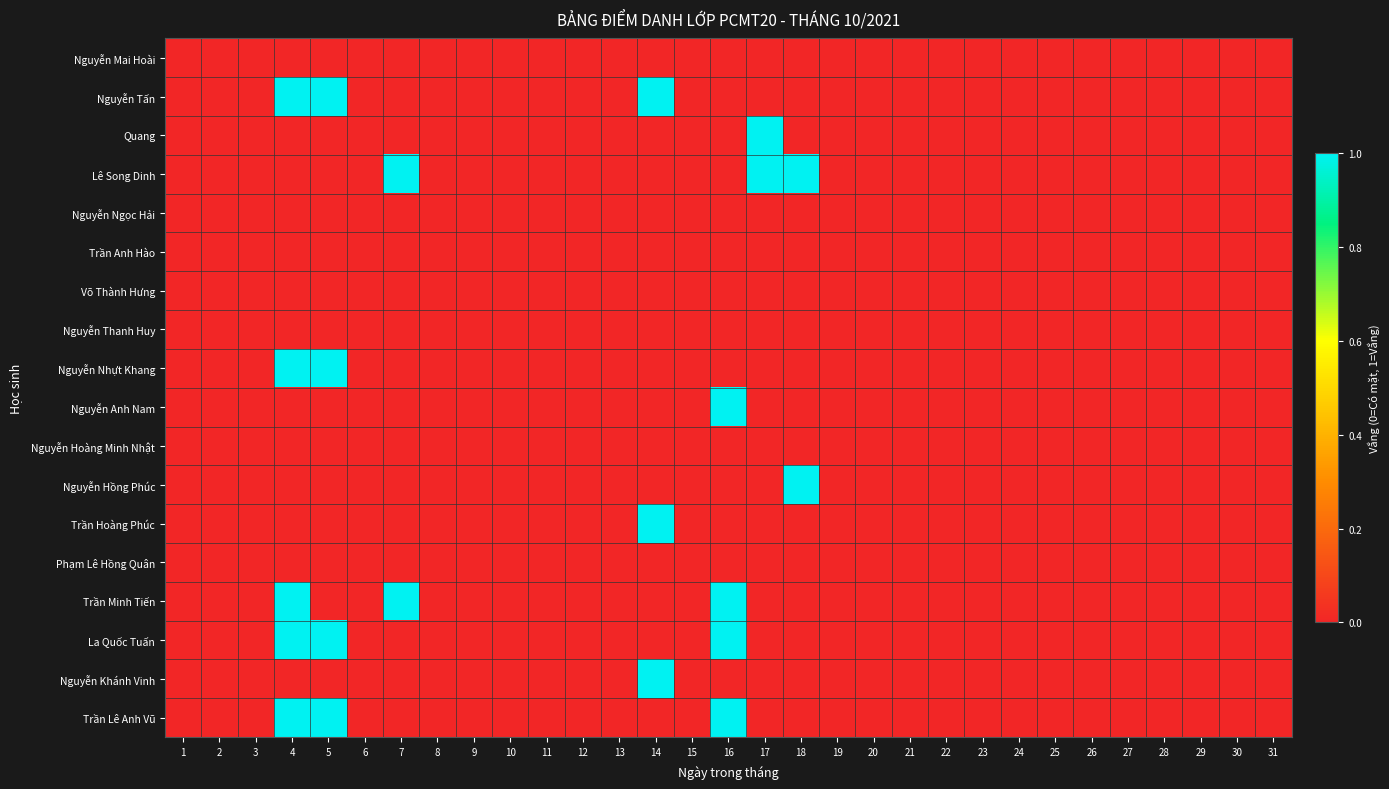

List the series in order of their peak value, highest first.

Nguyễn Tấn, Quang, Lê Song Dinh, Nguyễn Nhựt Khang, Nguyễn Anh Nam, Nguyễn Hồng Phúc, Trần Hoàng Phúc, Trần Minh Tiến, La Quốc Tuấn, Nguyễn Khánh Vinh, Trần Lê Anh Vũ, Nguyễn Mai Hoài, Nguyễn Ngọc Hải, Trần Anh Hào, Võ Thành Hưng, Nguyễn Thanh Huy, Nguyễn Hoàng Minh Nhật, Phạm Lê Hồng Quân